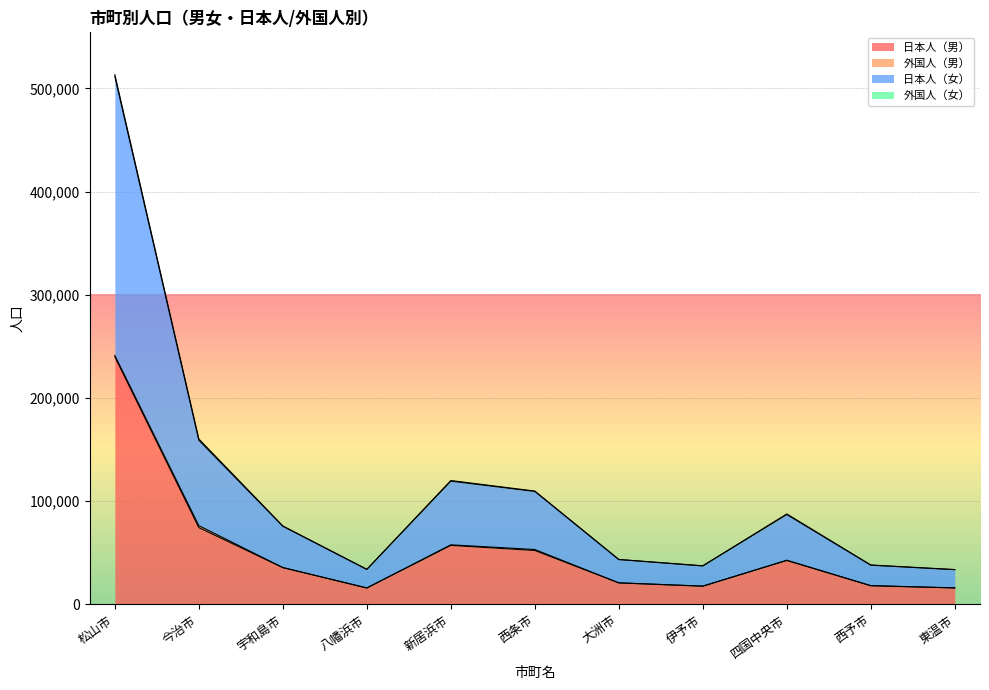

At which label is 日本人（男） closest to 127743?

今治市